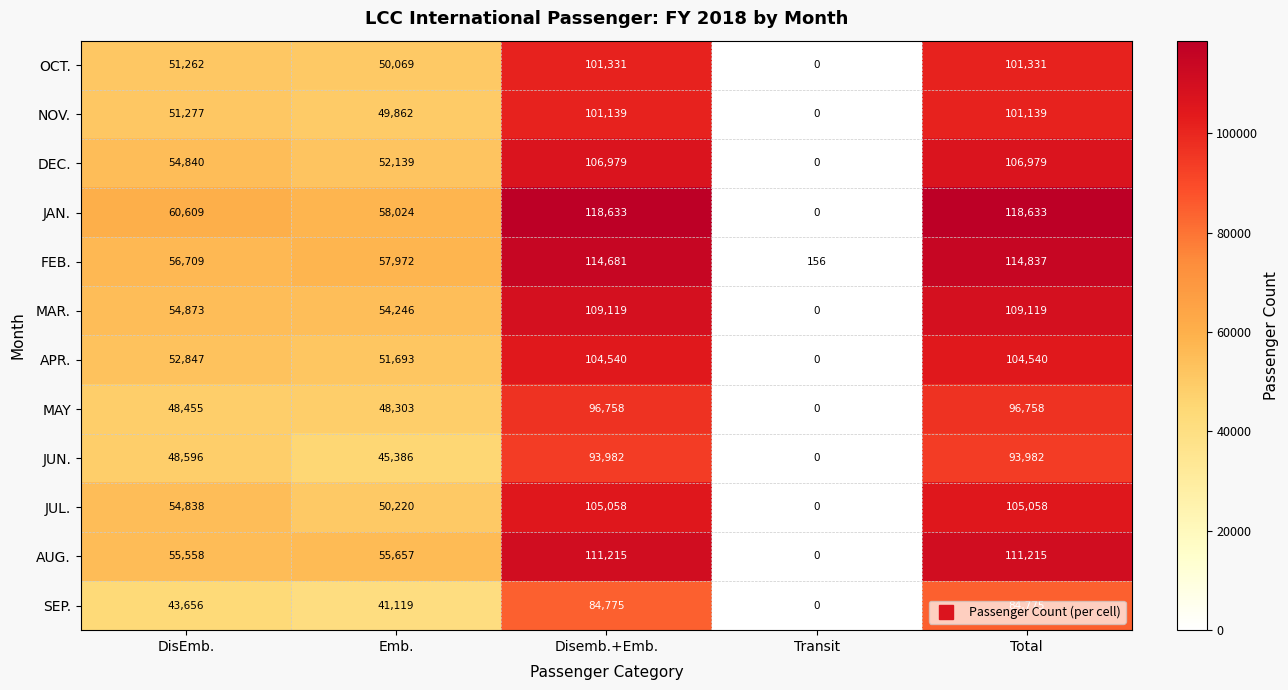

Which category has the lowest value in the SEP. series?

Transit